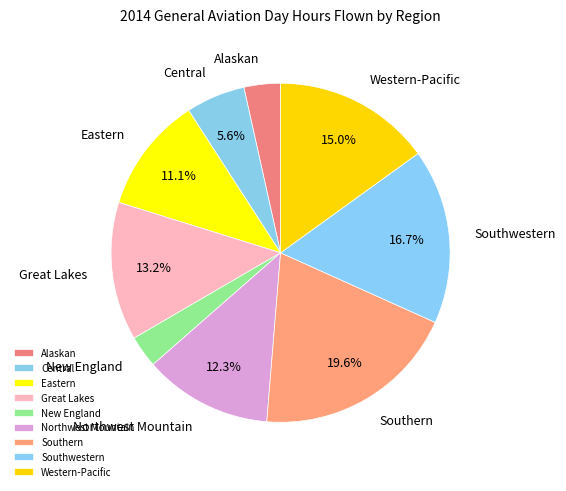

Which has a higher value, Northwest Mountain or Western-Pacific?

Western-Pacific